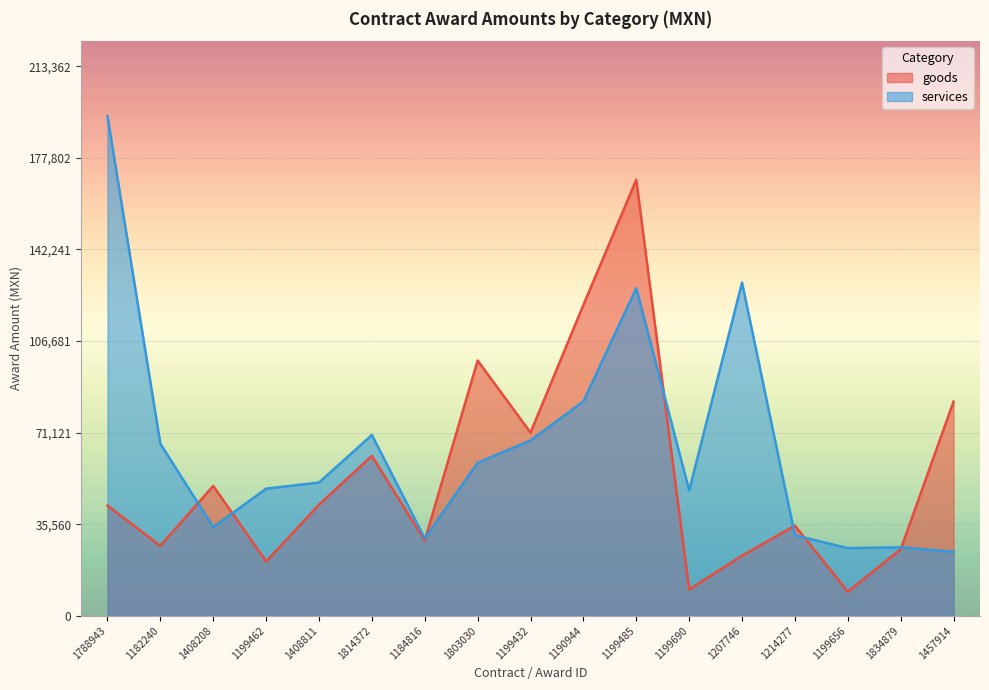

What is the label of the 1st point from the left?

1788943